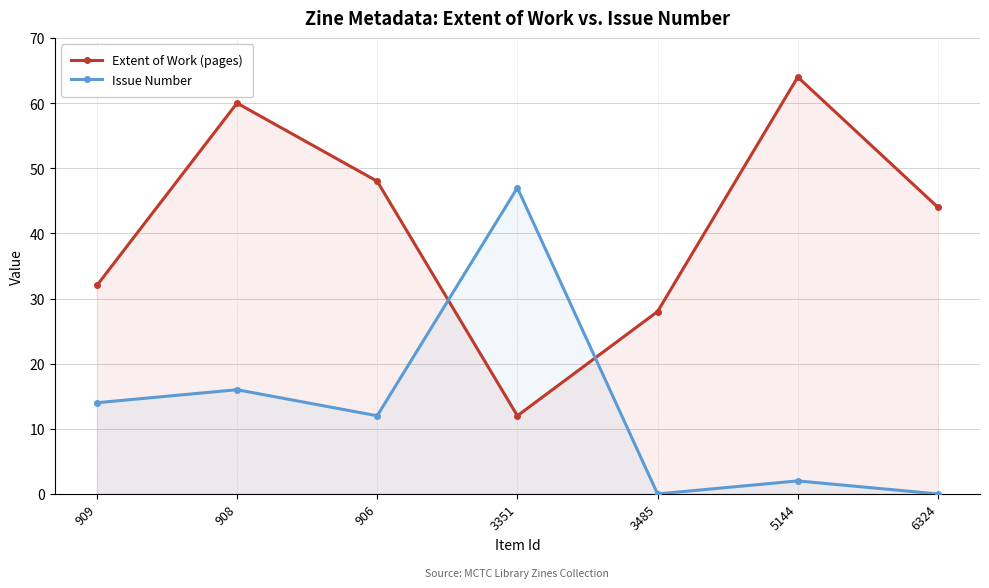

Which series has the largest range (max minus min)?

Extent of Work (pages)